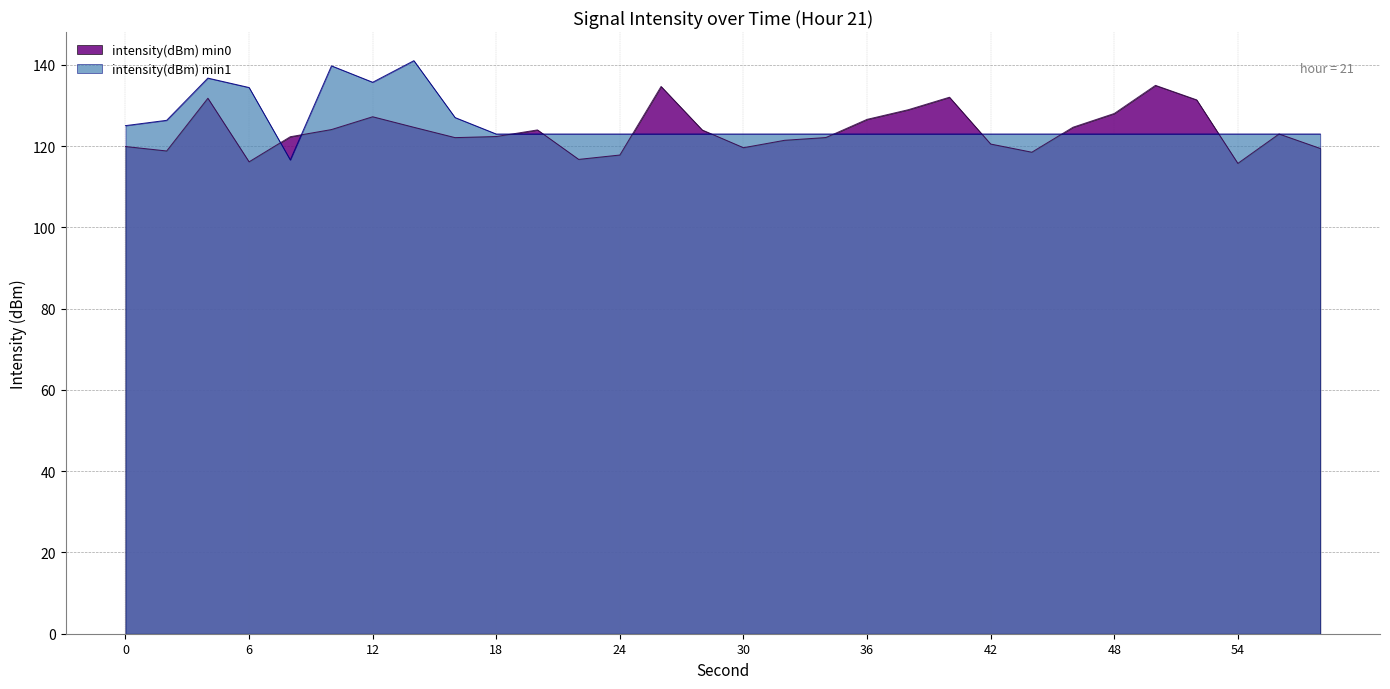

Rank the categories by intensity(dBm) min1 value from lowest to highest.

8, 18, 20, 22, 24, 26, 28, 30, 32, 34, 36, 38, 40, 42, 44, 46, 48, 50, 52, 54, 56, 58, 0, 2, 16, 6, 12, 4, 10, 14